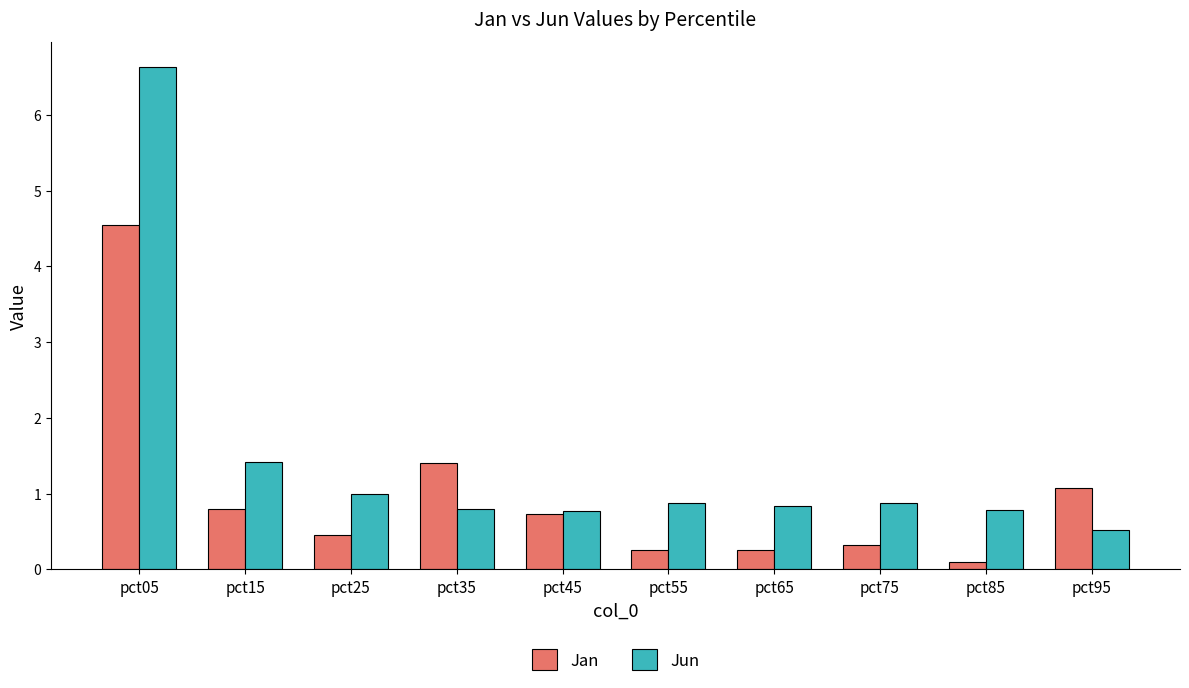

Which series has the largest range (max minus min)?

Jun